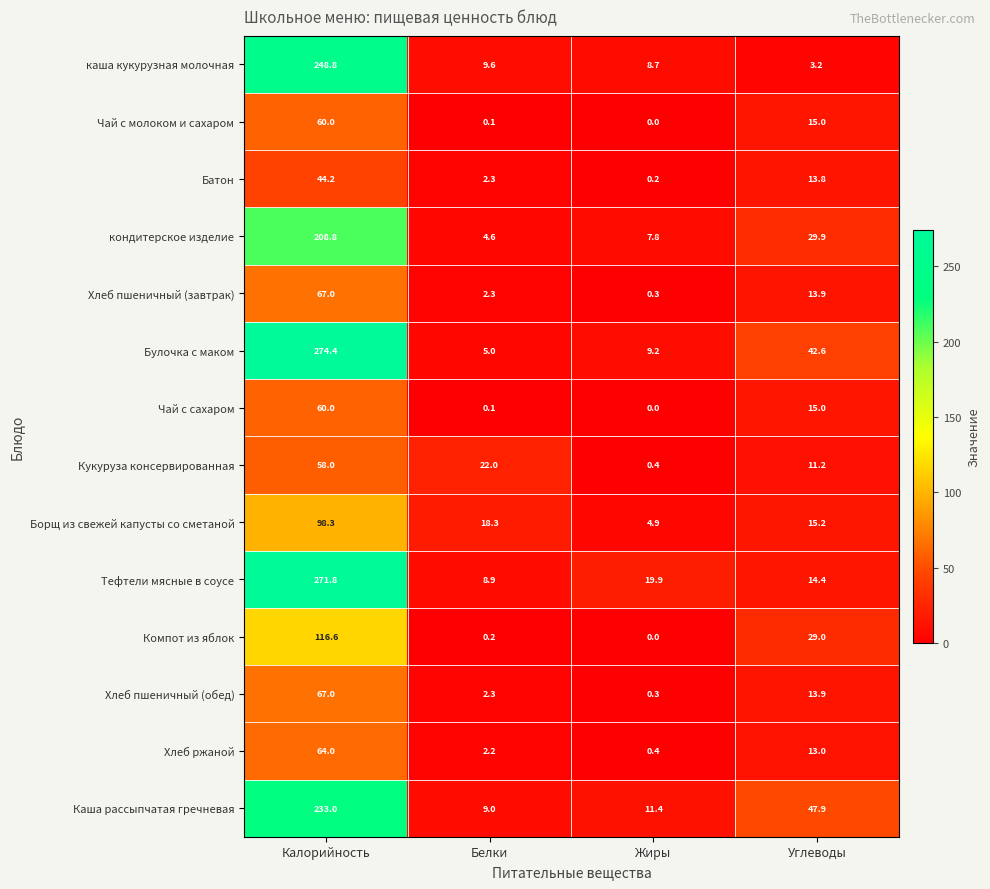

What is the difference between the highest and lowest values at Белки?

21.9